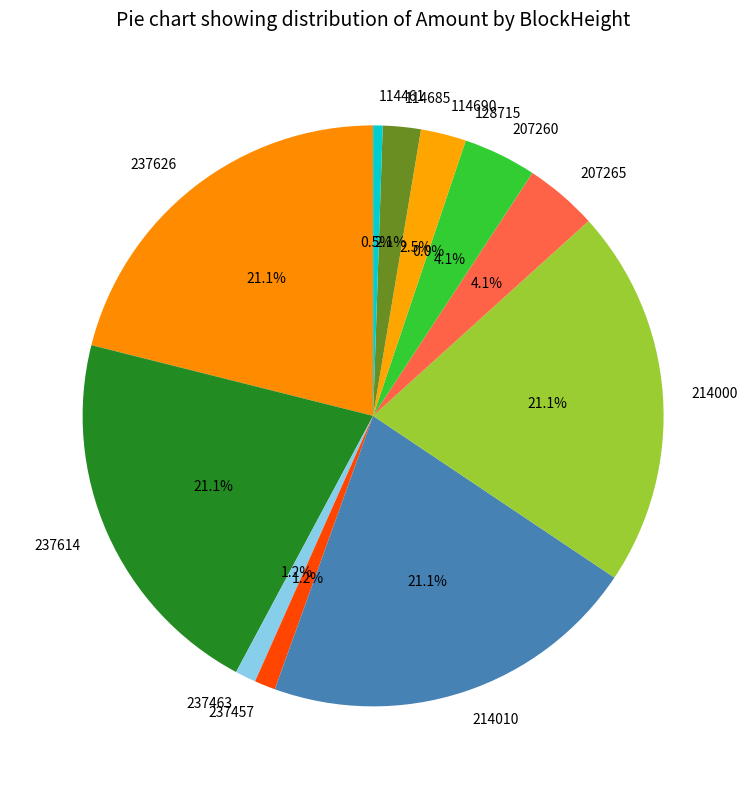

What is the change in value from 214000 to 114685?

-180.0